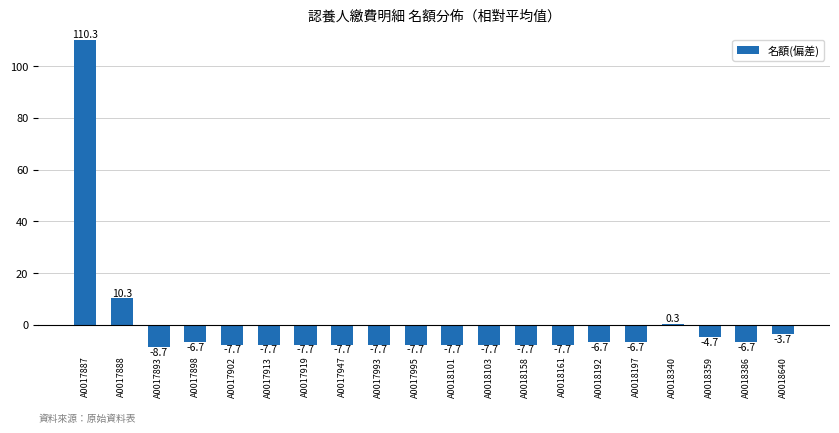

What is the greatest value displayed?

110.3